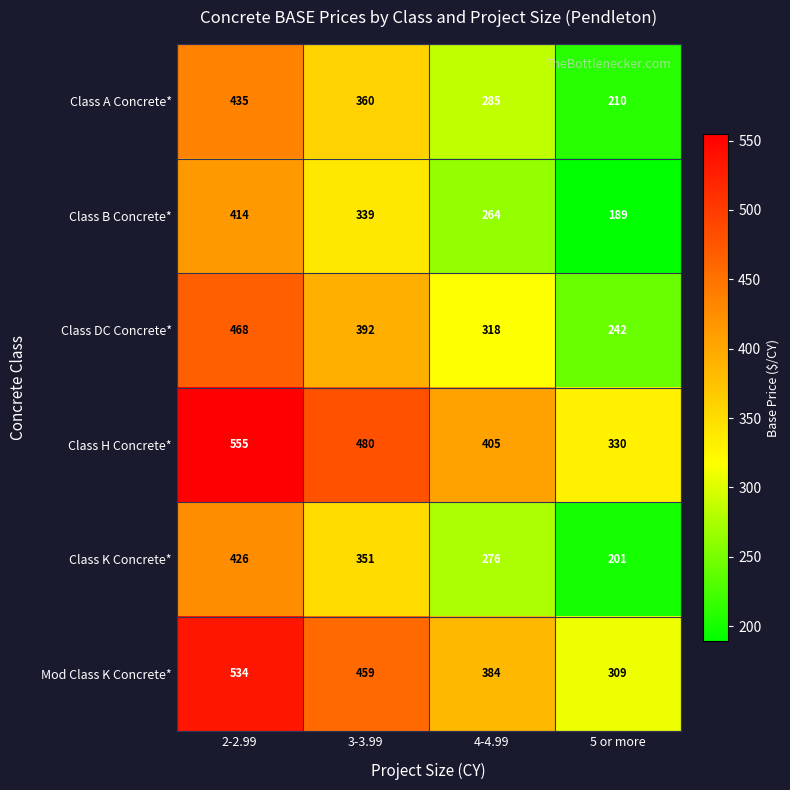

True or false: Class K Concrete* has a value of 150 at 2-2.99.

False